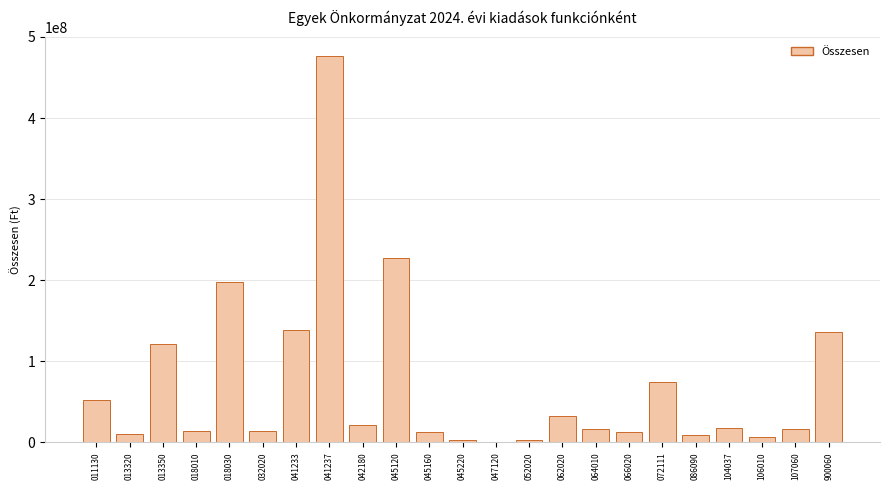

Are the bars horizontal?

No